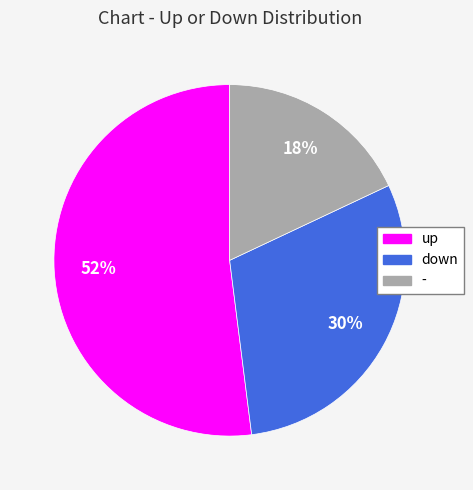

To the nearest percent, what percentage of the pie is down?

30%